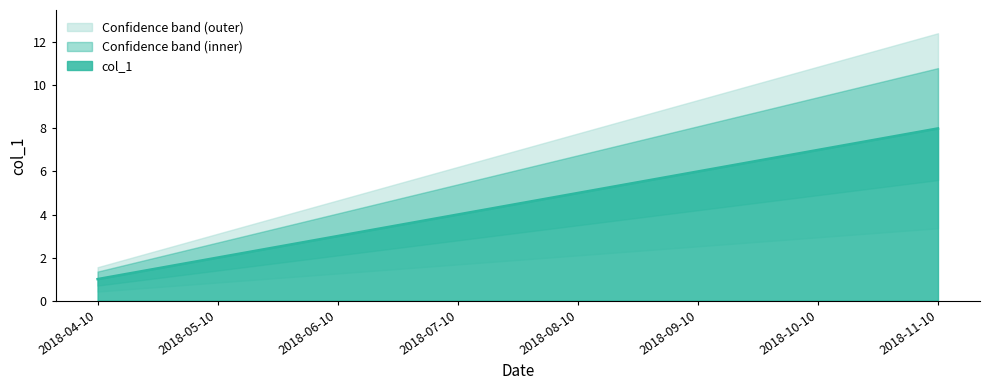

What position from the left is 2018-10-10?

7